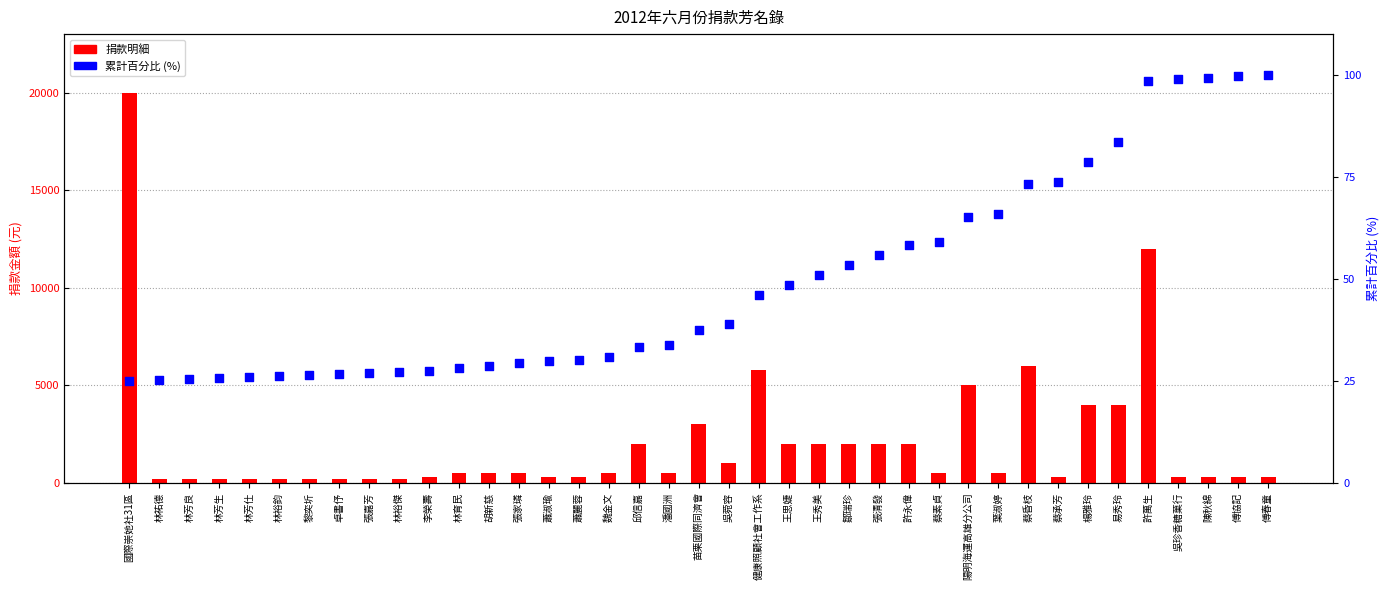

At how many categories does at least one series exceed 4962?

5